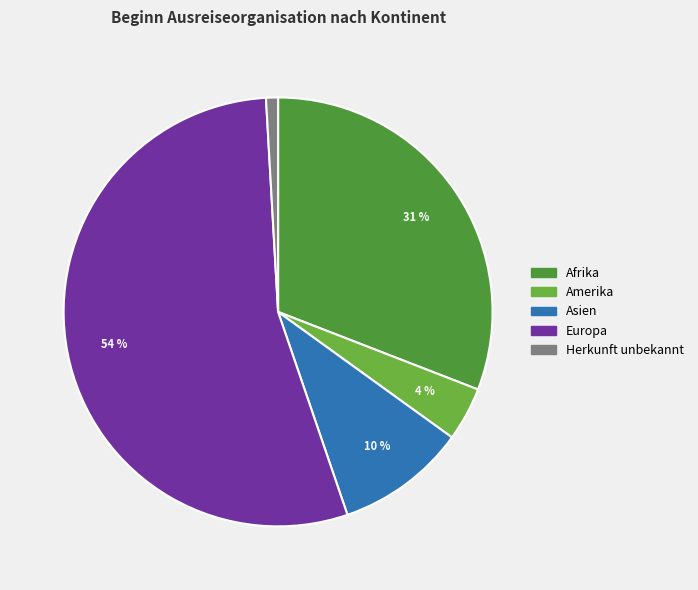

Between Asien and Europa, which is larger?

Europa